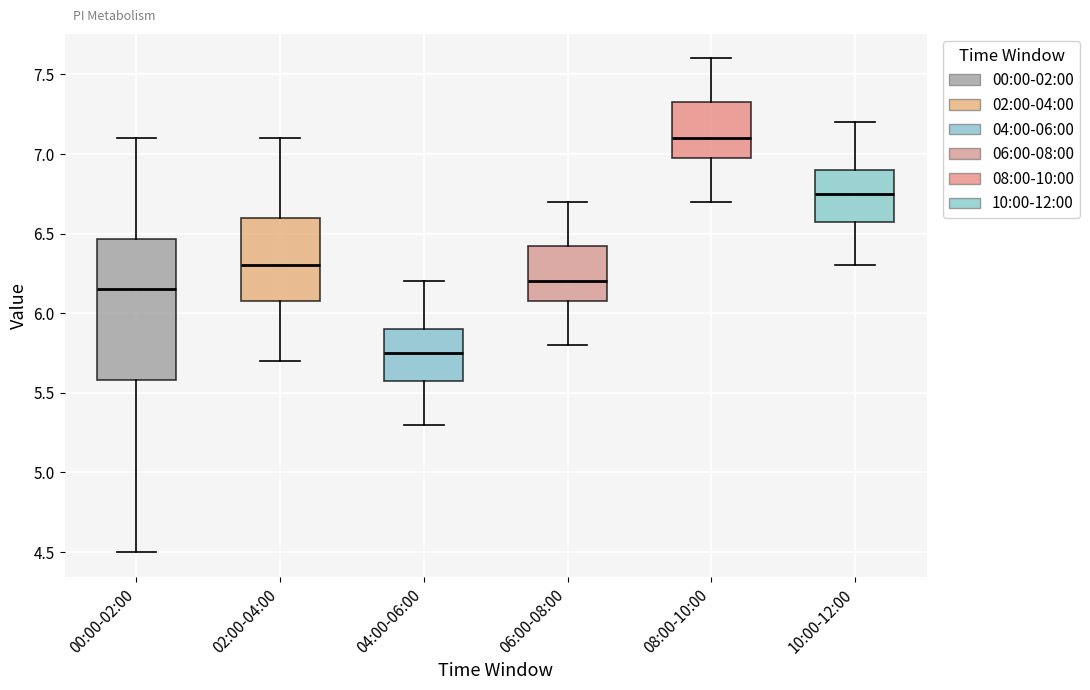

Where does the upper whisker of the box for 06:00-08:00 end on the y-axis? The values are not printed on the chart, so give them approximately, as read against the axis.

6.70